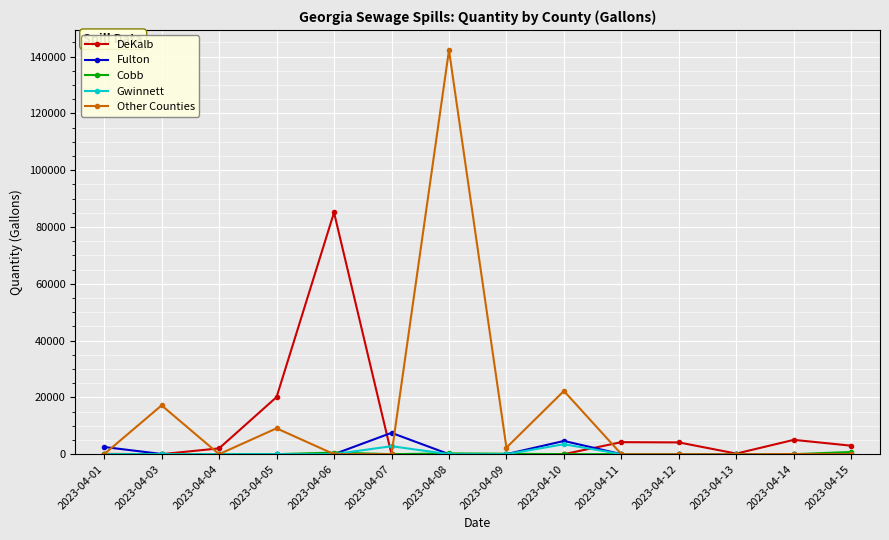

At which category is the sum across all series the highest?

2023-04-08